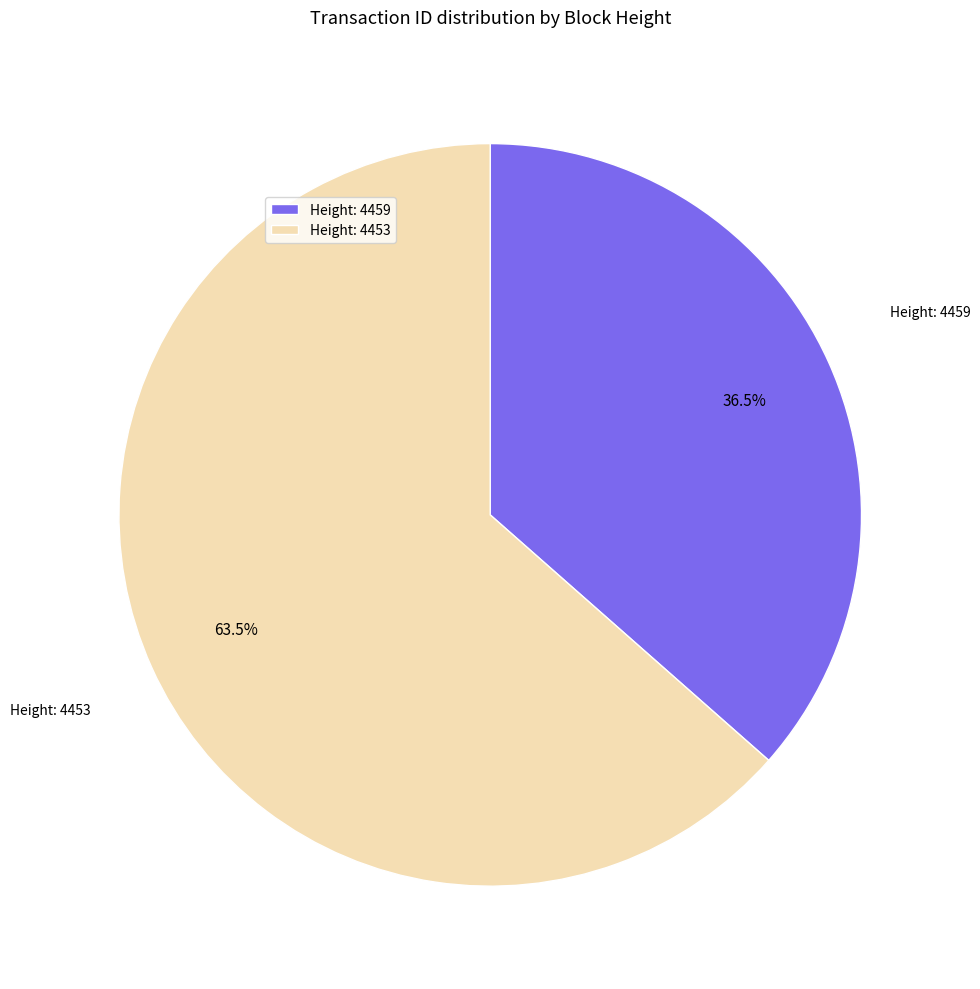

What is the ratio of the value at Height: 4453 to the value at Height: 4459?

1.7